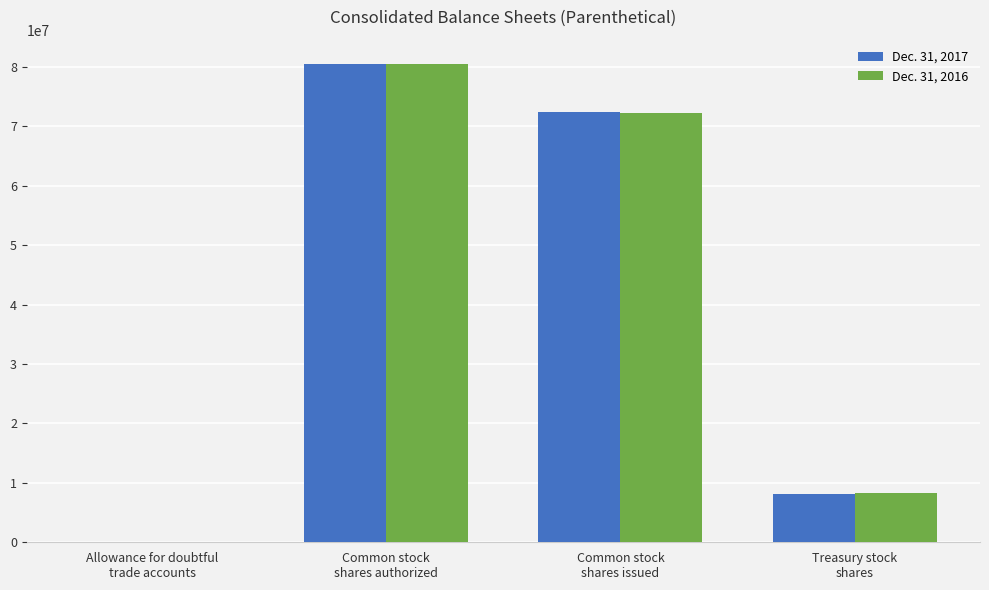

Are the bars grouped side by side (vs. stacked)?

Yes